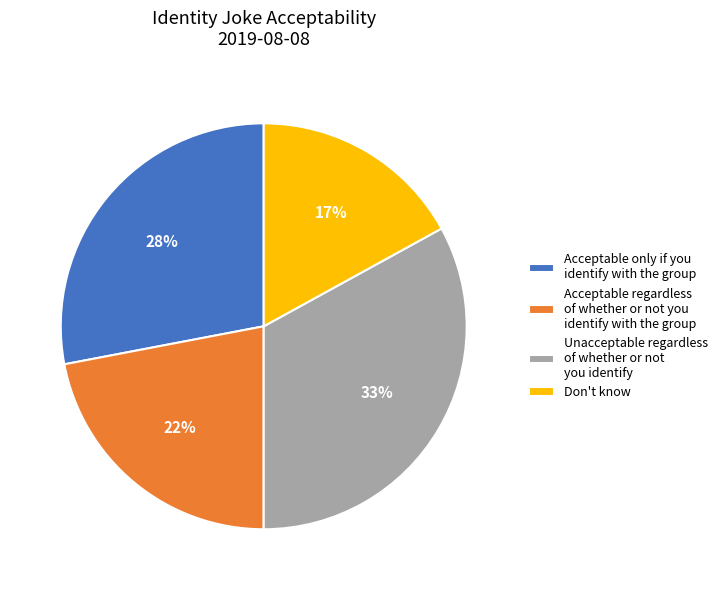

Which has a higher value, Acceptable regardless of whether or not you identify with the group or Acceptable only if you identify with the group?

Acceptable only if you identify with the group